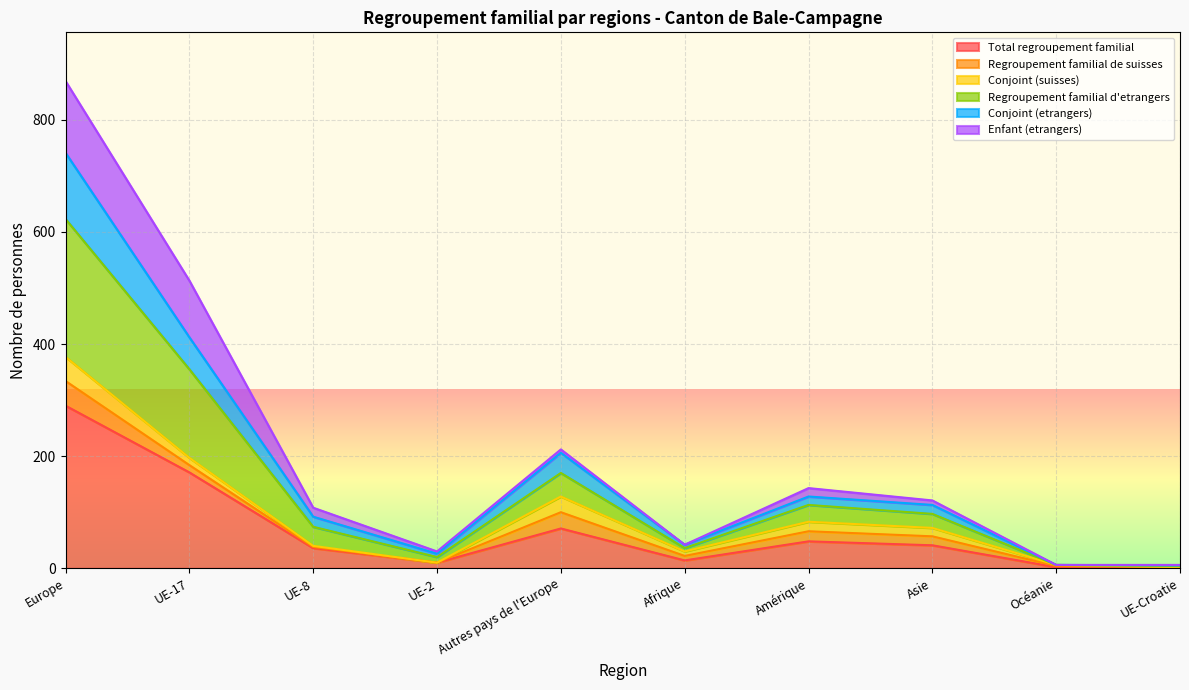

True or false: Regroupement familial d'etrangers has more than 0 interior local peaks.

True